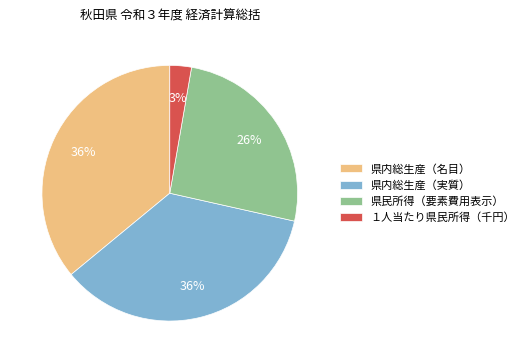

To the nearest percent, what is the average slice percentage?

25%